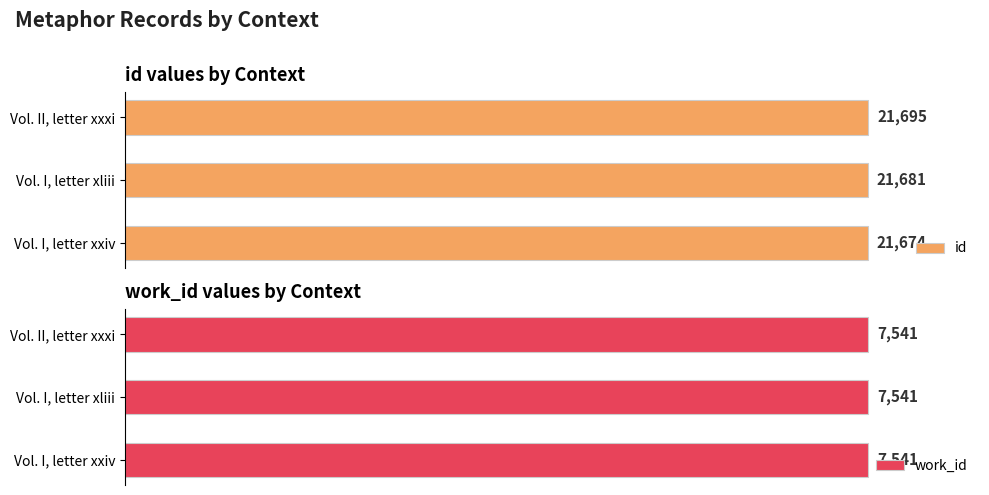

Which category has the highest value in the id series?

Vol. II, letter xxxi